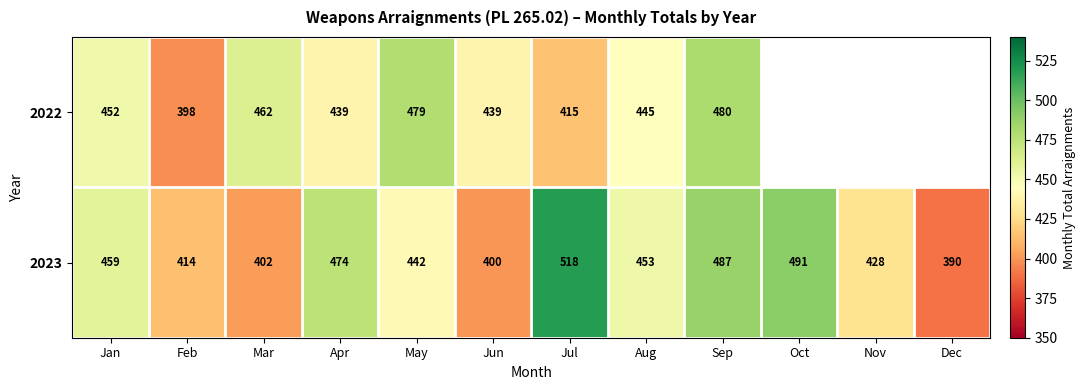

Rank the series at Jun from lowest to highest value.

2023, 2022